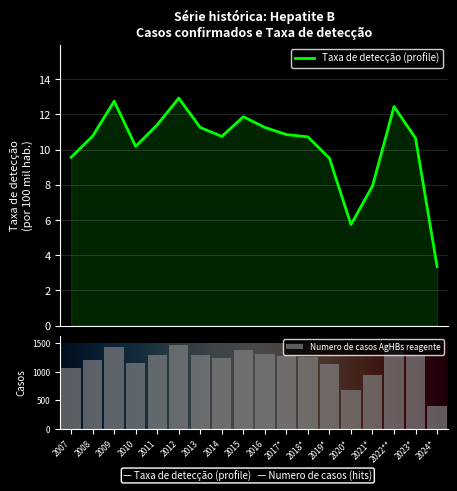

Rank the categories by Numero de casos AgHBs reagente value from lowest to highest.

2024*, 2020*, 2021*, 2007, 2019*, 2010, 2008, 2014, 2018*, 2017*, 2023*, 2013, 2011, 2016, 2015, 2009, 2012, 2022**